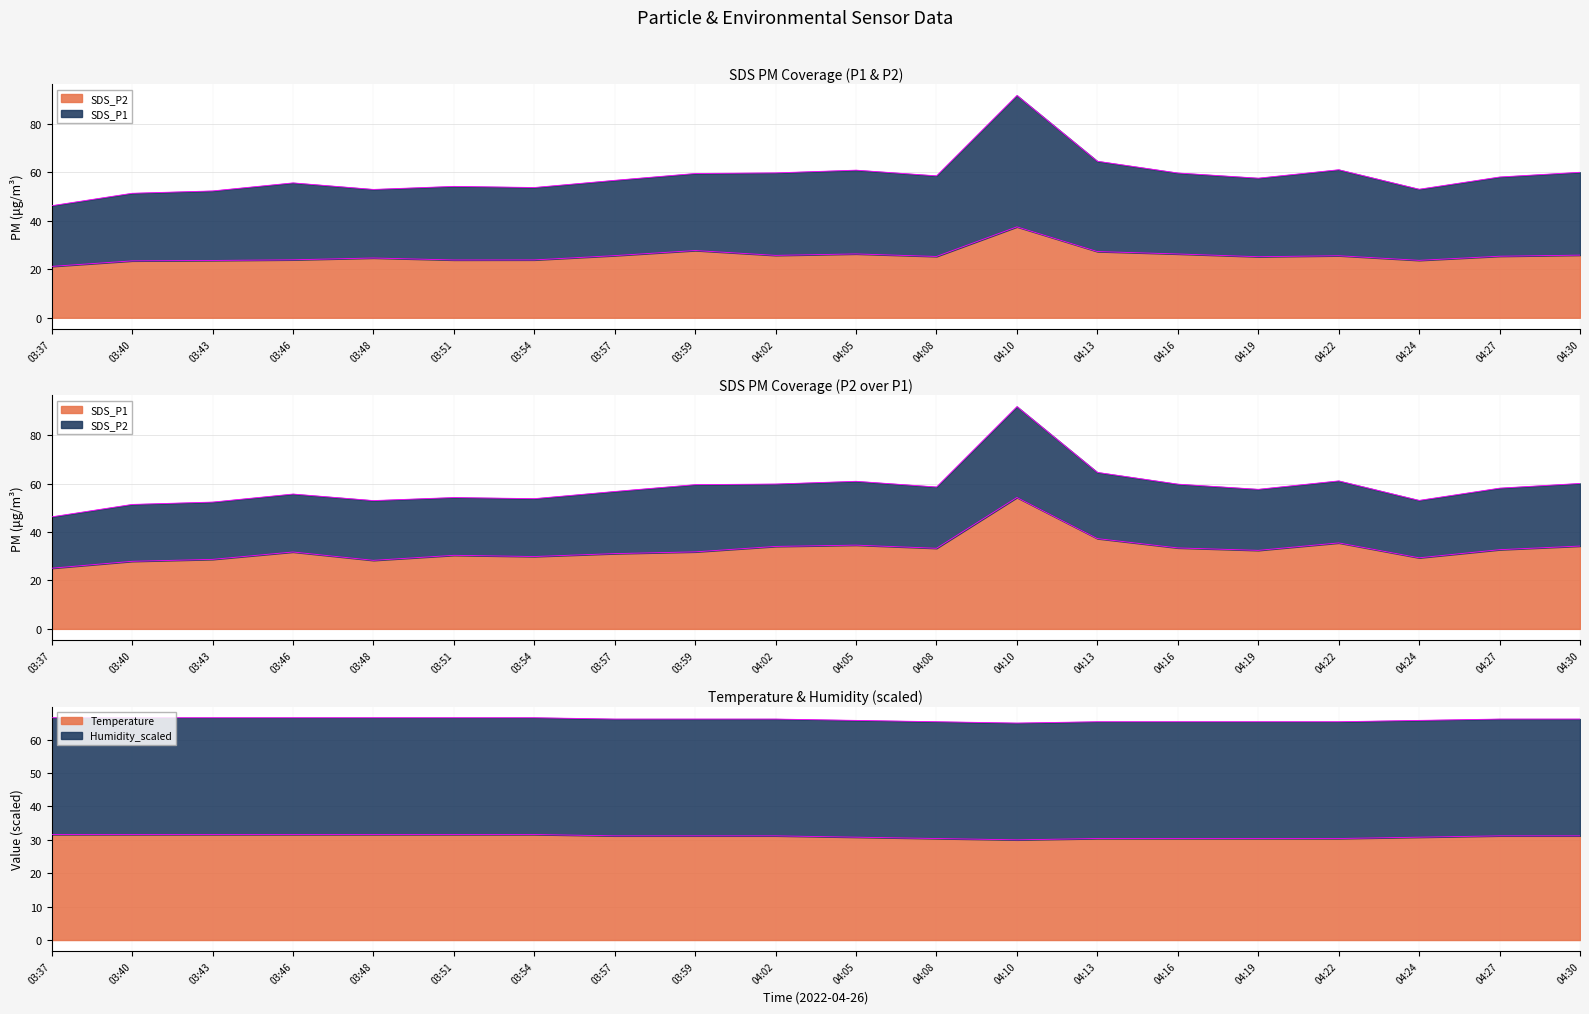

What is the greatest value displayed?

66.6